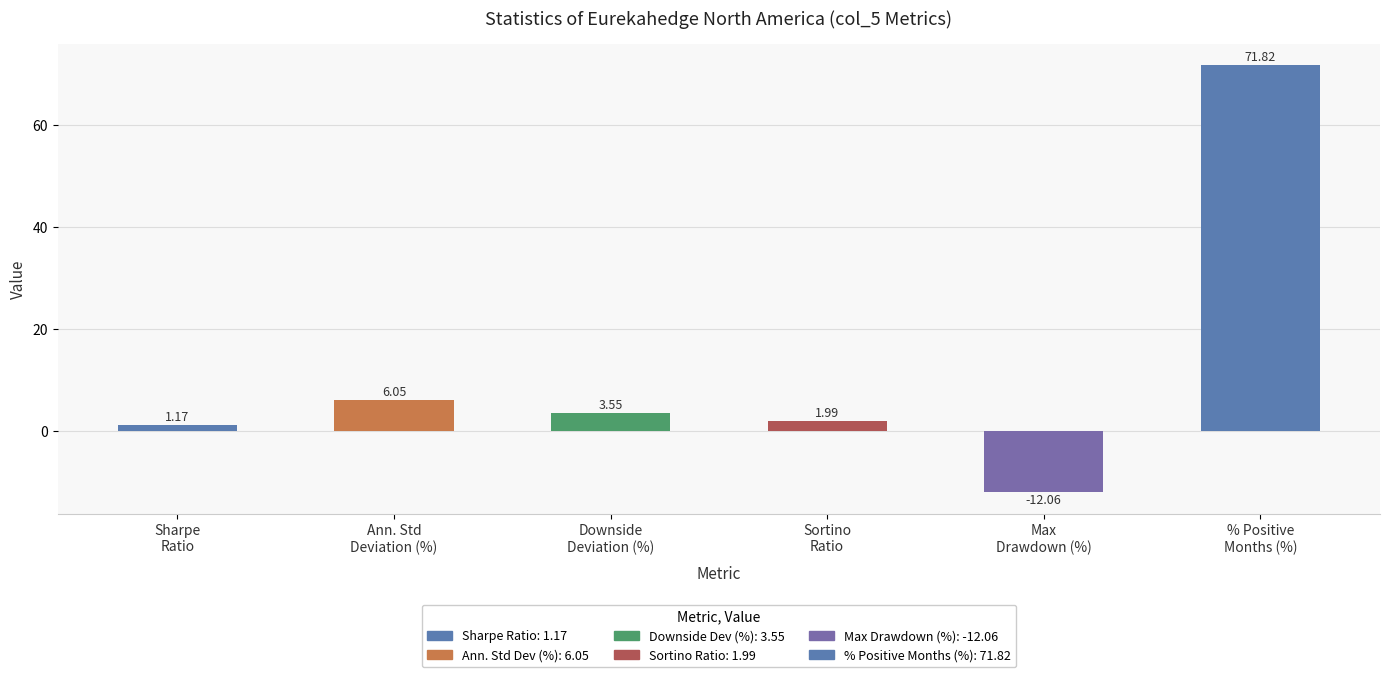

What is the difference between the maximum and minimum values?

83.9